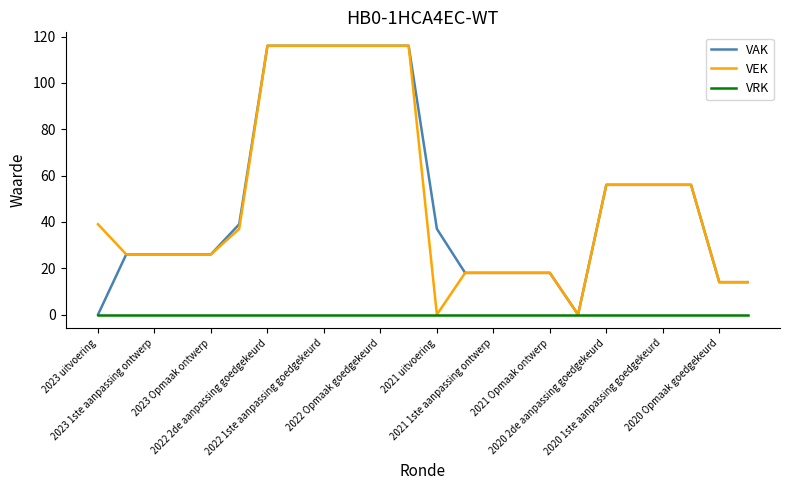

What is the greatest value displayed?

116